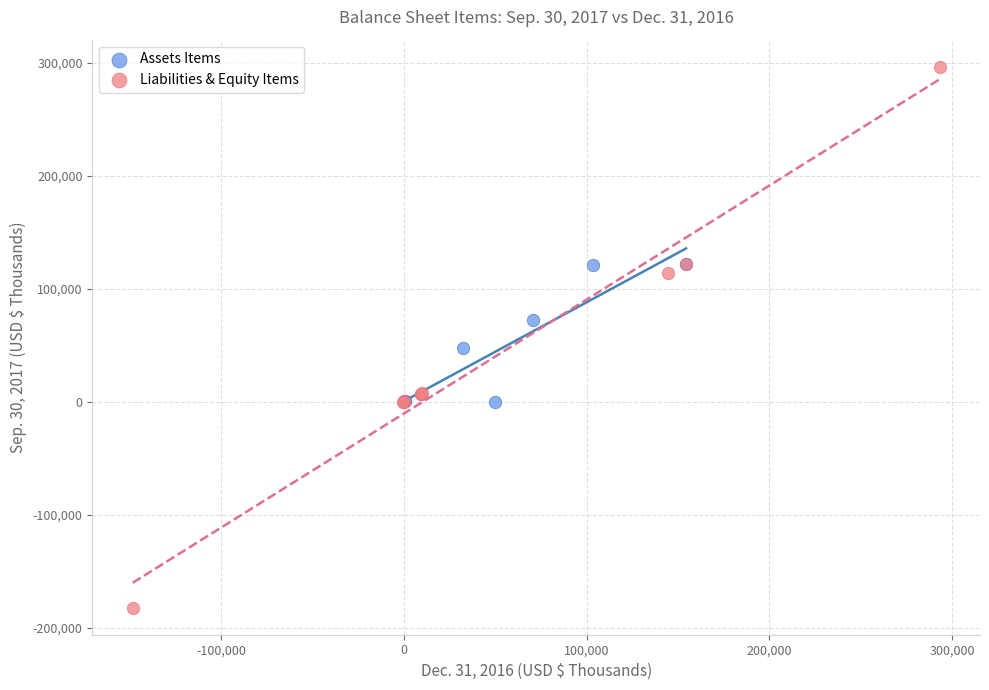

What are all the series names shown in the legend?

Assets Items, Liabilities & Equity Items